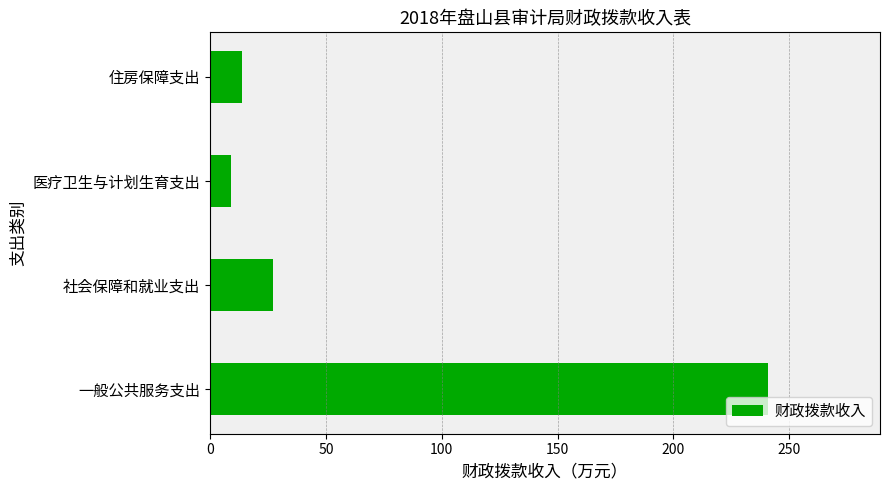

Between 一般公共服务支出 and 医疗卫生与计划生育支出, which is larger?

一般公共服务支出